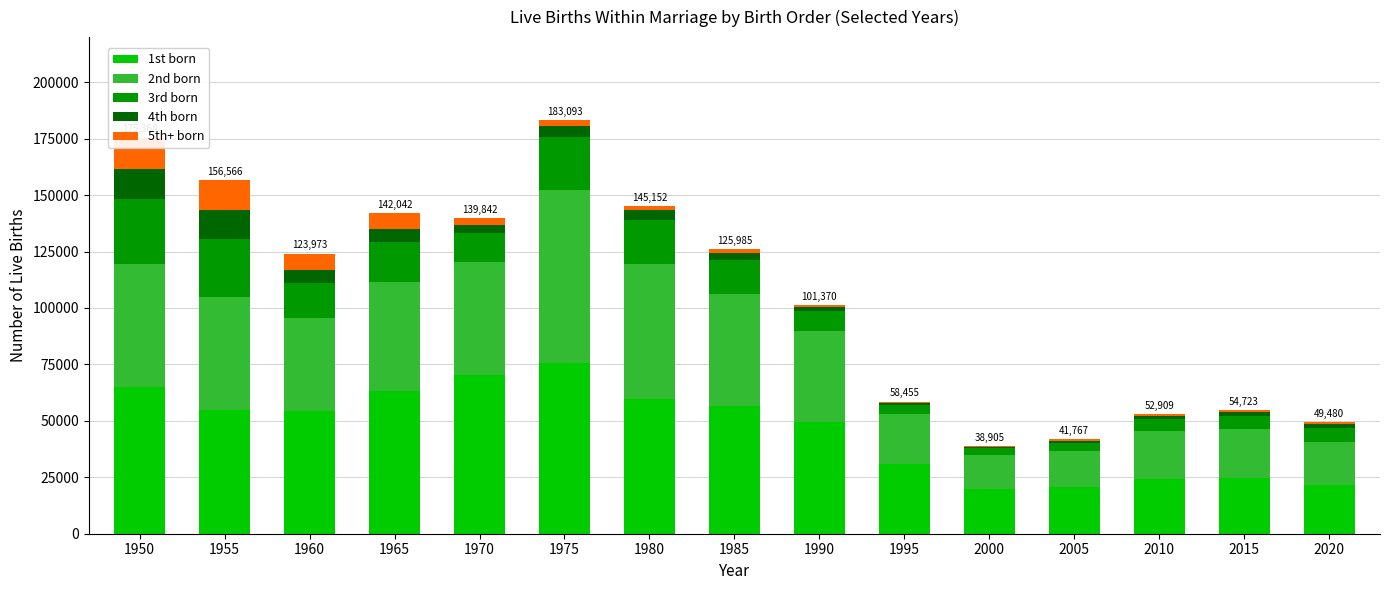

Which category has the highest value in the 2nd born series?

1975